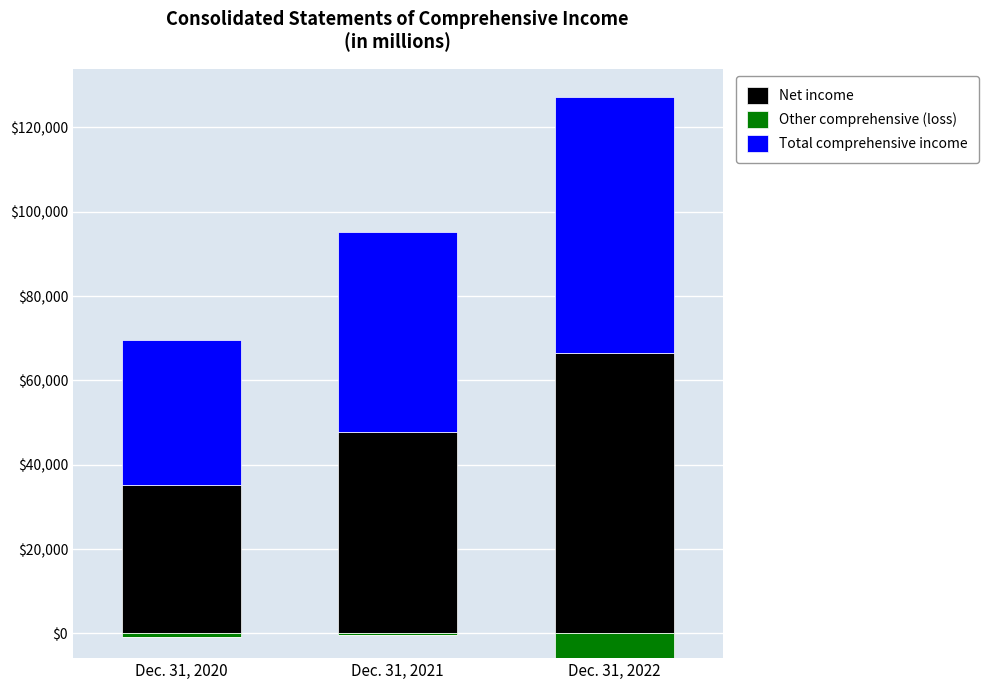

How many values in the Net income series exceed 47700?

1